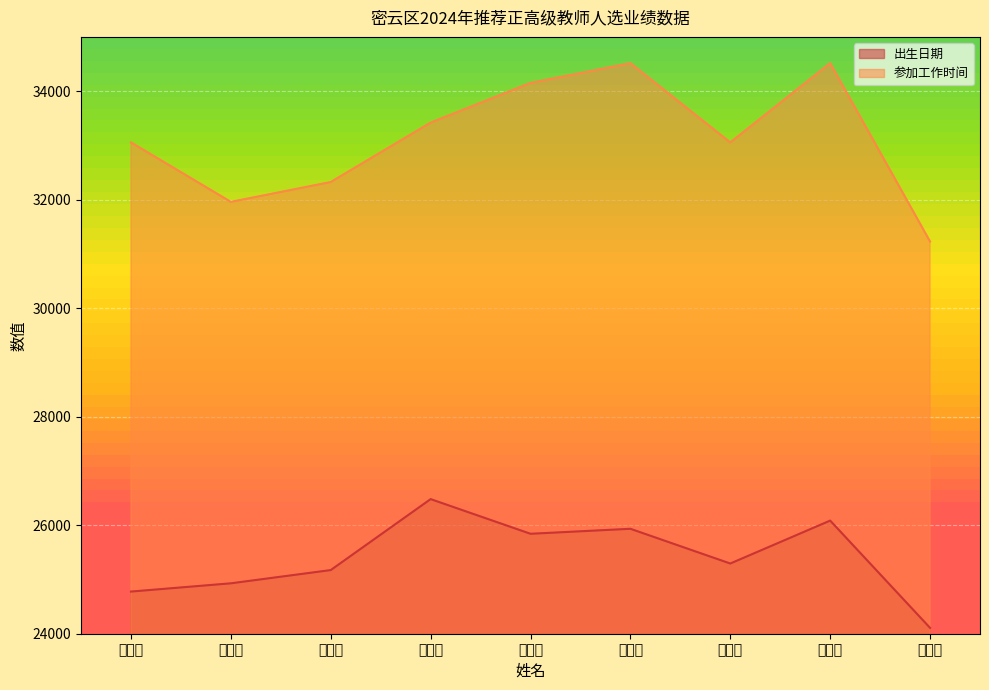

What is the label of the 6th point from the right?

赵金侠